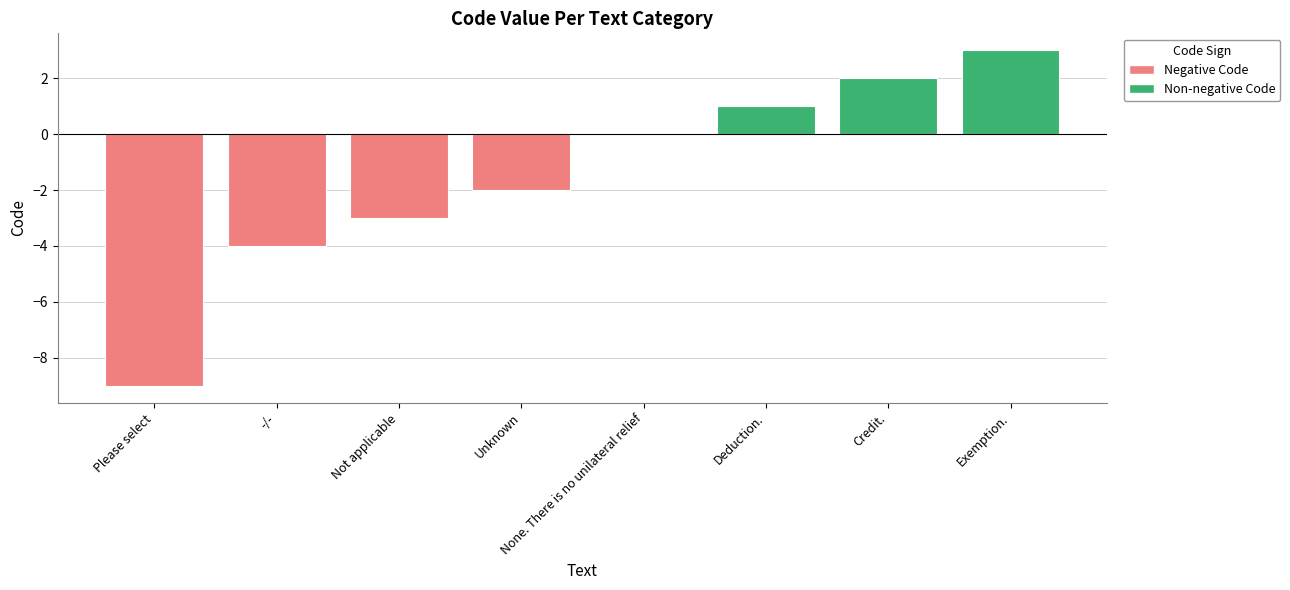

The value at None. There is no unilateral relief is 0. True or false?

True